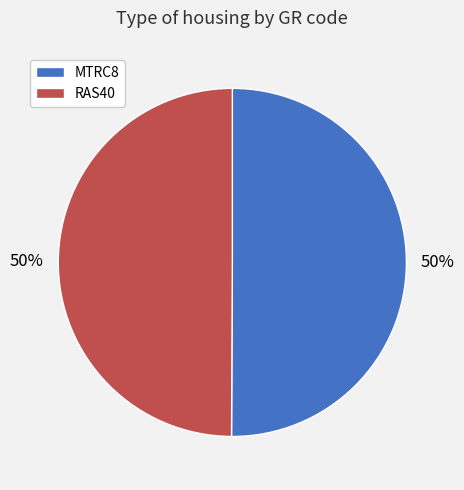

To the nearest percent, what is the average slice percentage?

50%